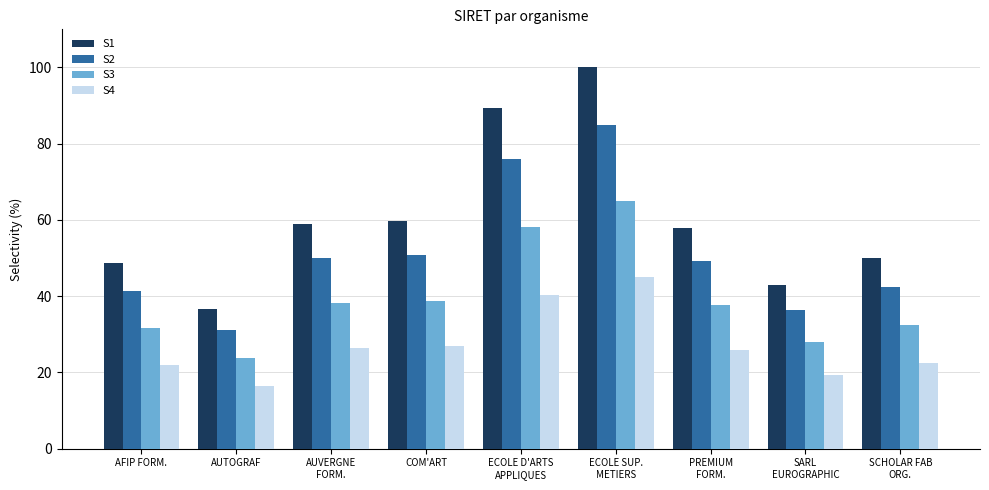

Is the value of S2 at AUVERGNE
FORM. greater than the value of S4 at PREMIUM
FORM.?

Yes